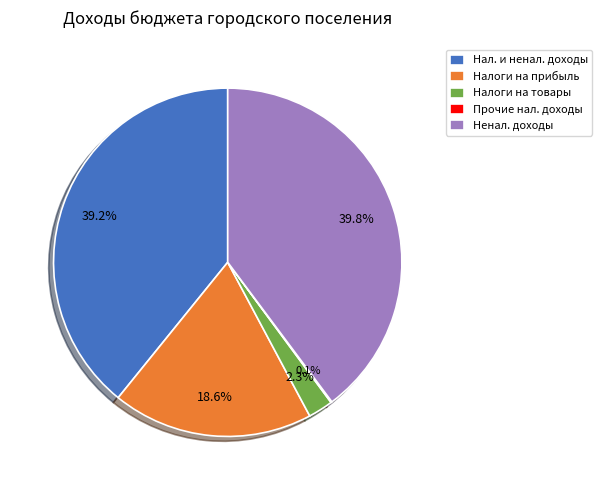

Which has a higher value, Нал. и ненал. доходы or Налоги на товары?

Нал. и ненал. доходы